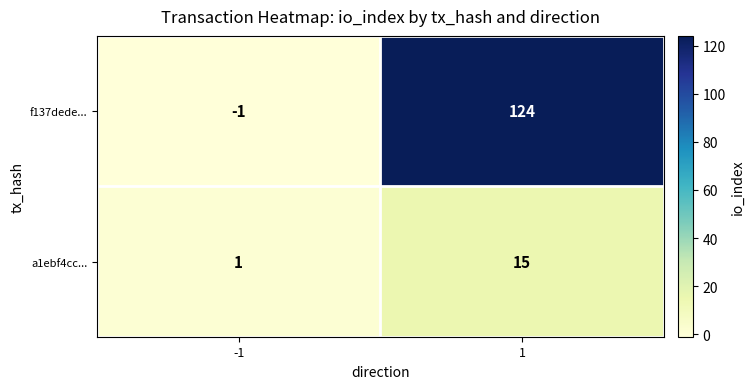

Which category has the highest value across all series?

1